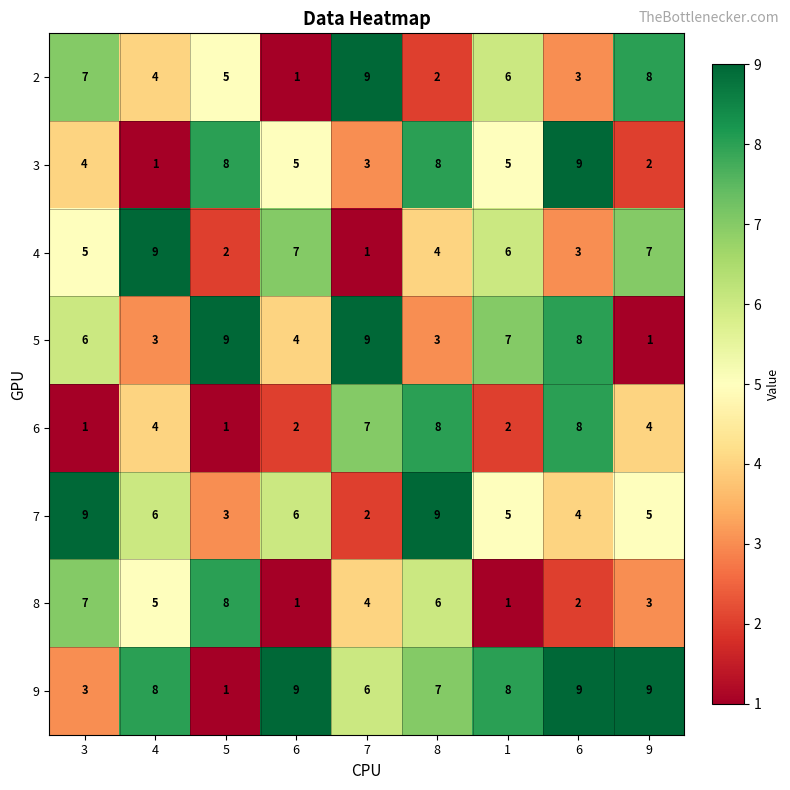

Reading left to right, extract all data points from this chart.

2: 3=7	4=4	5=5	6=1	7=9	8=2	1=6	6=3	9=8
3: 3=4	4=1	5=8	6=5	7=3	8=8	1=5	6=9	9=2
4: 3=5	4=9	5=2	6=7	7=1	8=4	1=6	6=3	9=7
5: 3=6	4=3	5=9	6=4	7=9	8=3	1=7	6=8	9=1
6: 3=1	4=4	5=1	6=2	7=7	8=8	1=2	6=8	9=4
7: 3=9	4=6	5=3	6=6	7=2	8=9	1=5	6=4	9=5
8: 3=7	4=5	5=8	6=1	7=4	8=6	1=1	6=2	9=3
9: 3=3	4=8	5=1	6=9	7=6	8=7	1=8	6=9	9=9